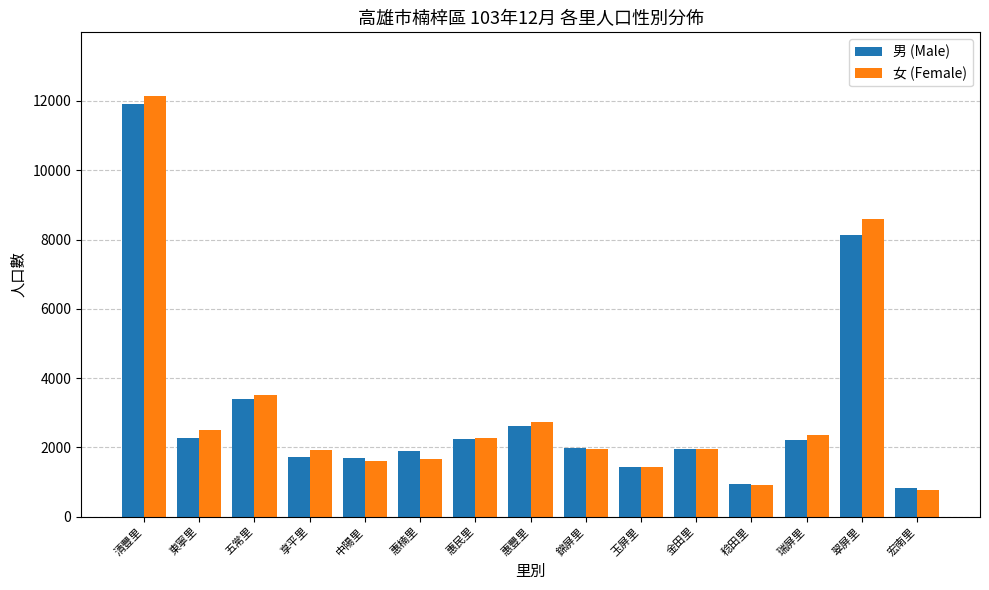

The value of 男 (Male) at 錦屏里 is 1975. True or false?

True